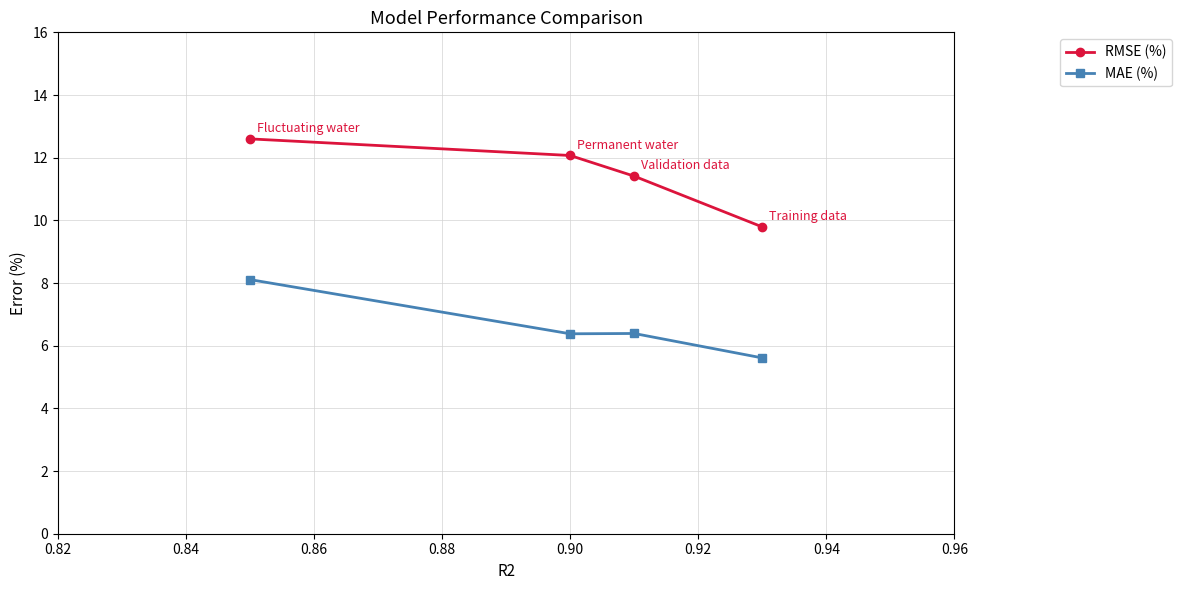

At how many categories does at least one series exceed 6?

4